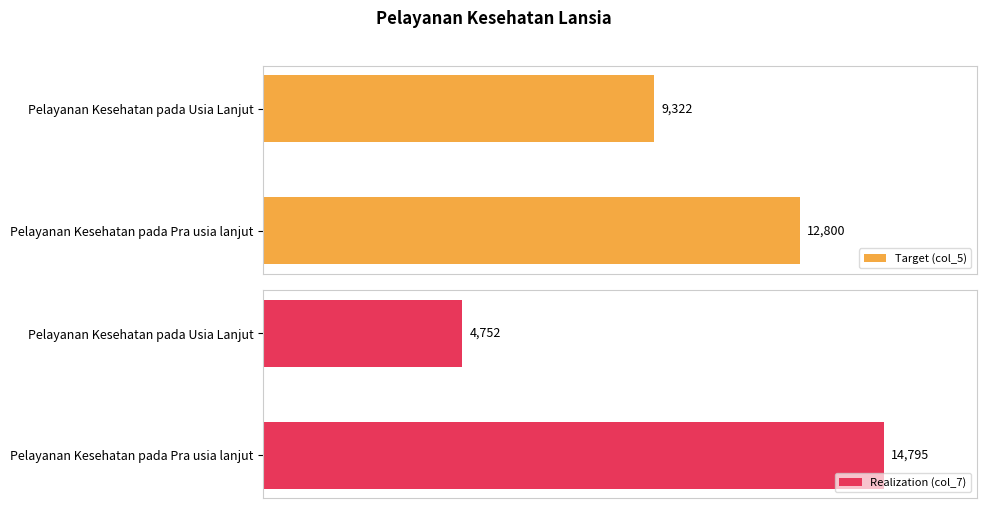

Which category has the highest value in the Realization (col_7) series?

Pelayanan Kesehatan pada Pra usia lanjut